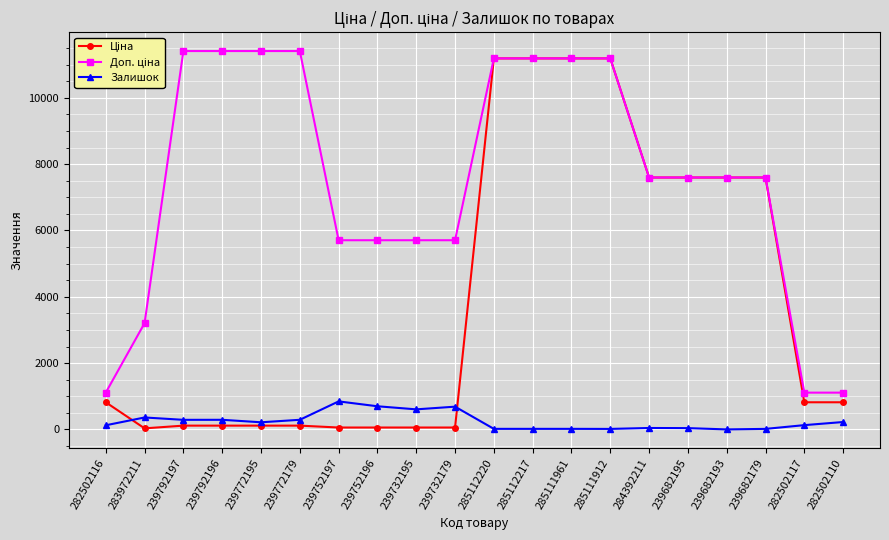

What is the greatest value displayed?

11410.0